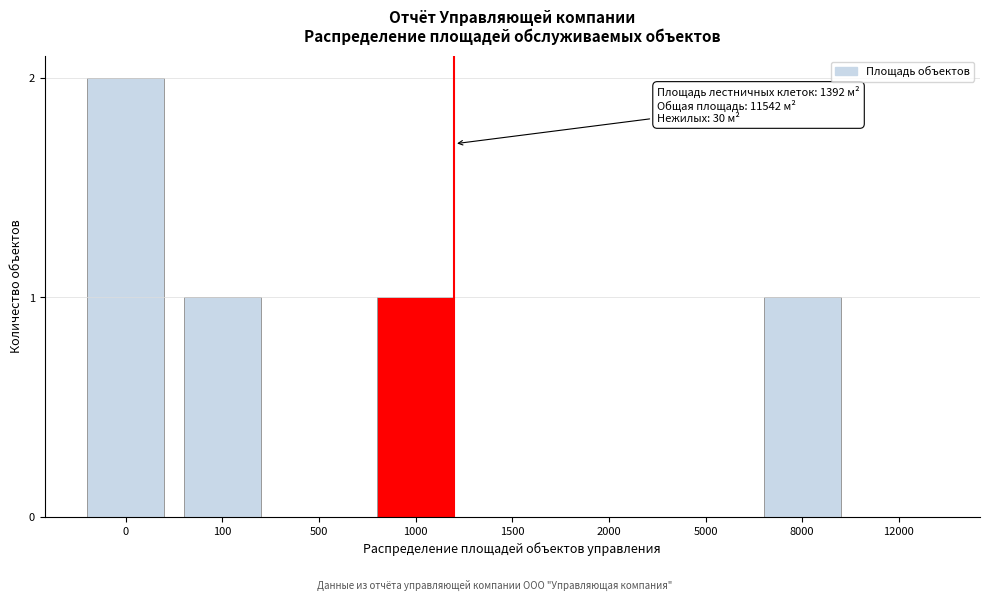

Reading left to right, what are all the values shown in this chart?

0=2	100=1	500=0	1000=1	1500=0	2000=0	5000=0	8000=1	12000=0